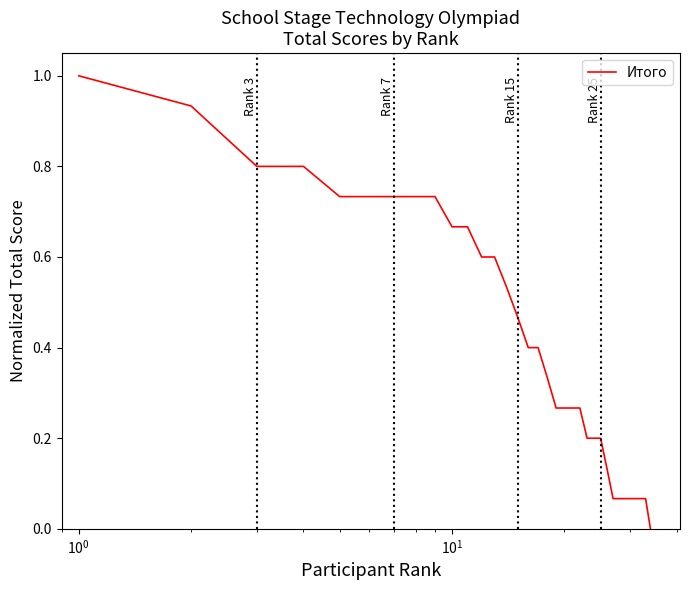

What is the difference between the maximum and minimum values?

1.0